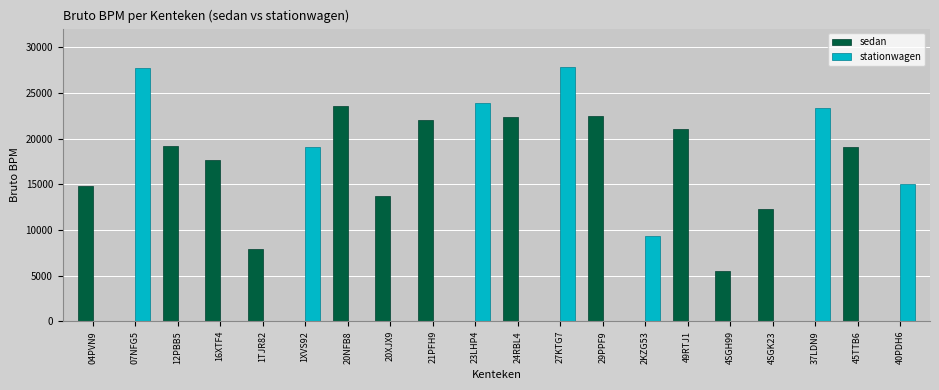

At which label does sedan reach its peak?

20NFB8